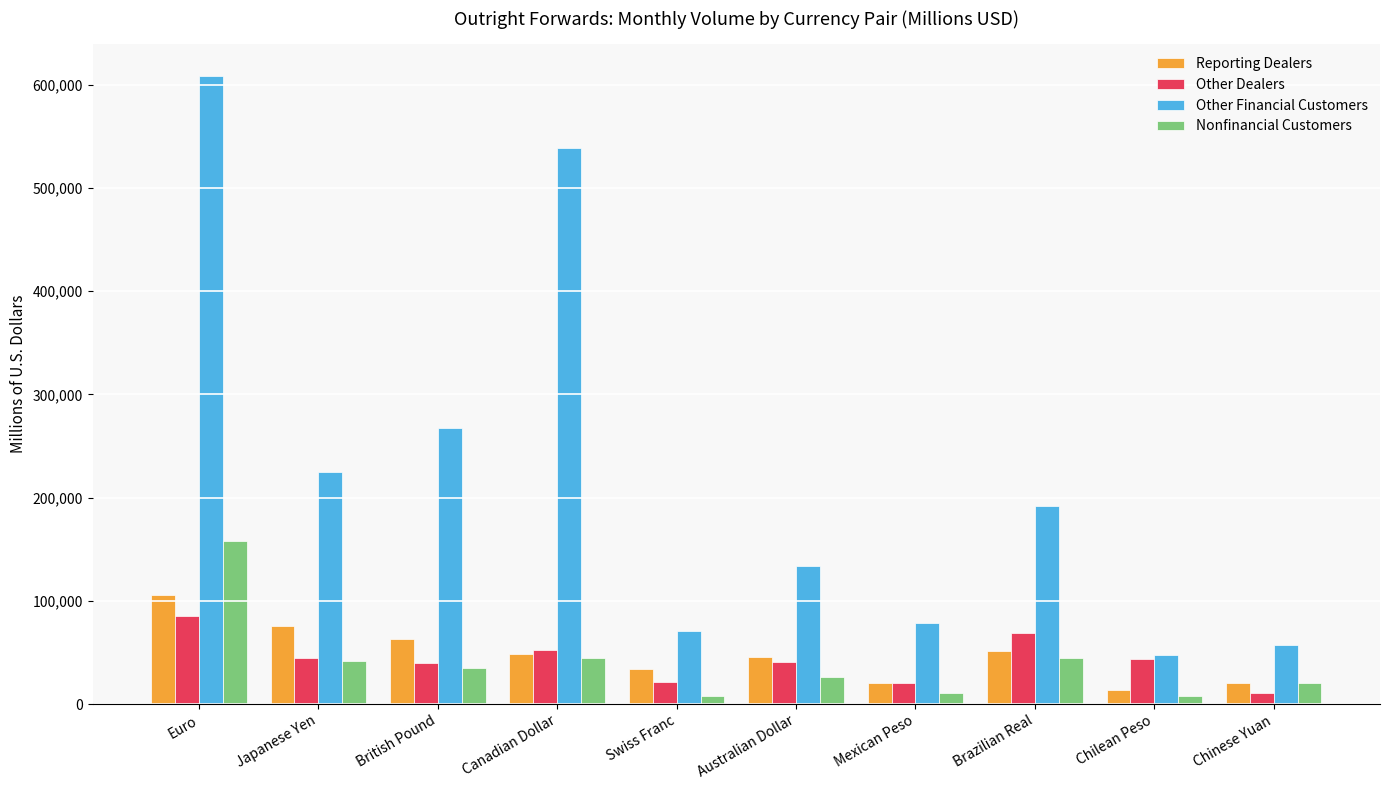

What is the total value across all series at Australian Dollar?

247113